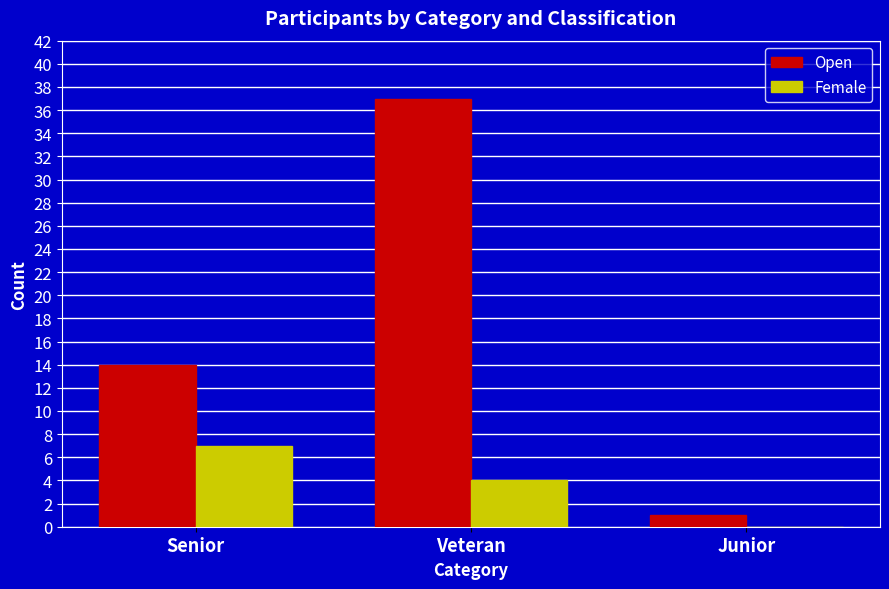

What is the difference between the Open values at Junior and Senior?

13